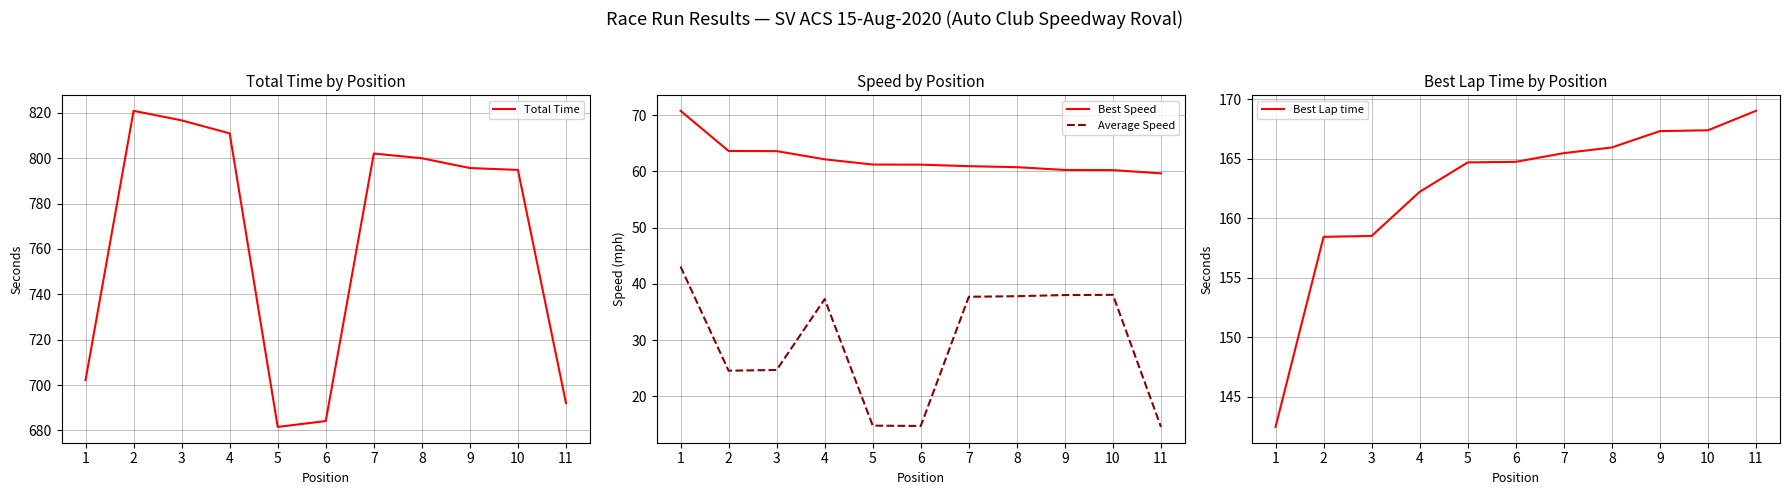

True or false: Best Lap time has a value of 29.3 at 1.

False